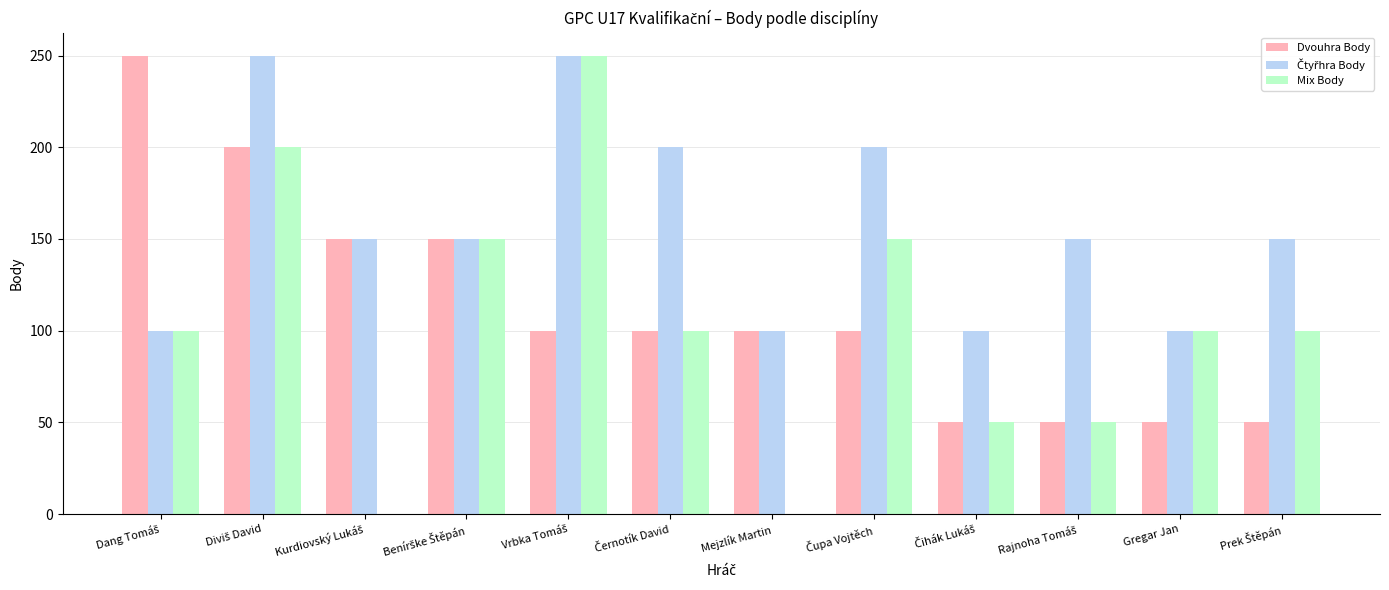

What is the total value across all series at Mejzlík Martin?

200